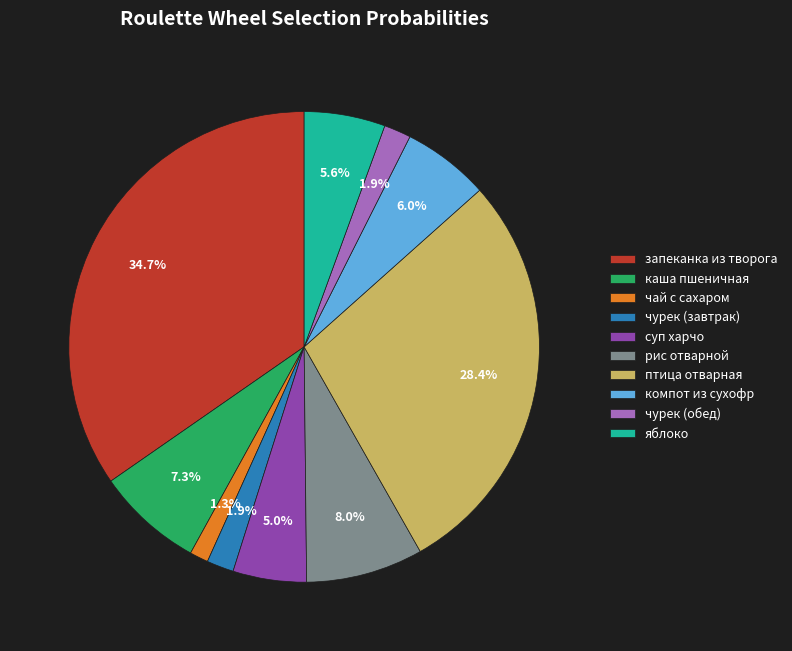

True or false: чай с сахаром accounts for 1% of the total.

True